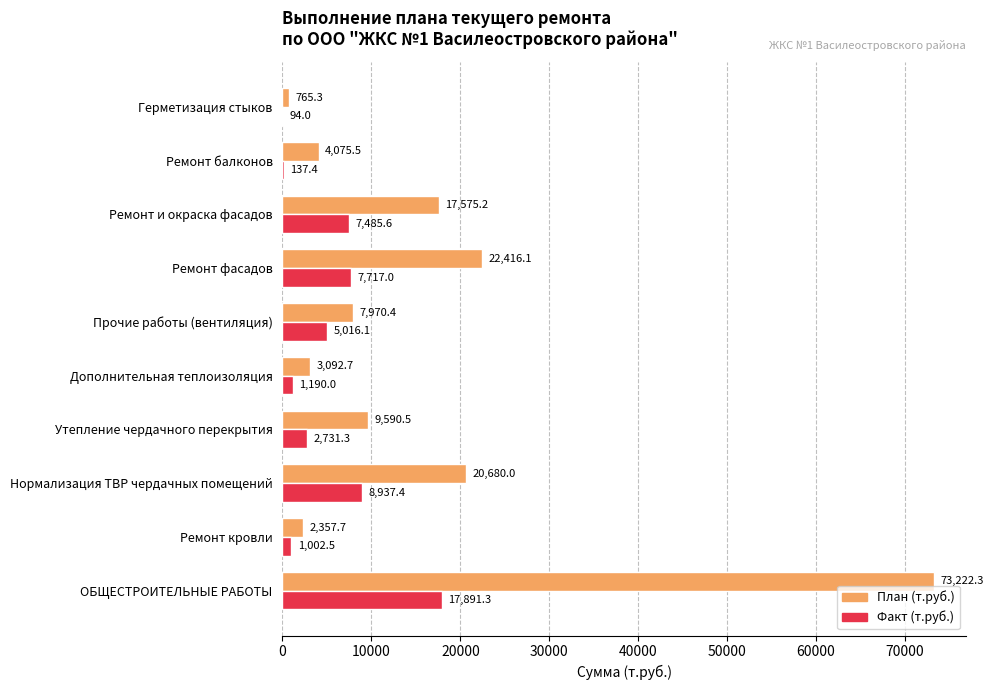

Which series has the largest total across all categories?

План (т.руб.)